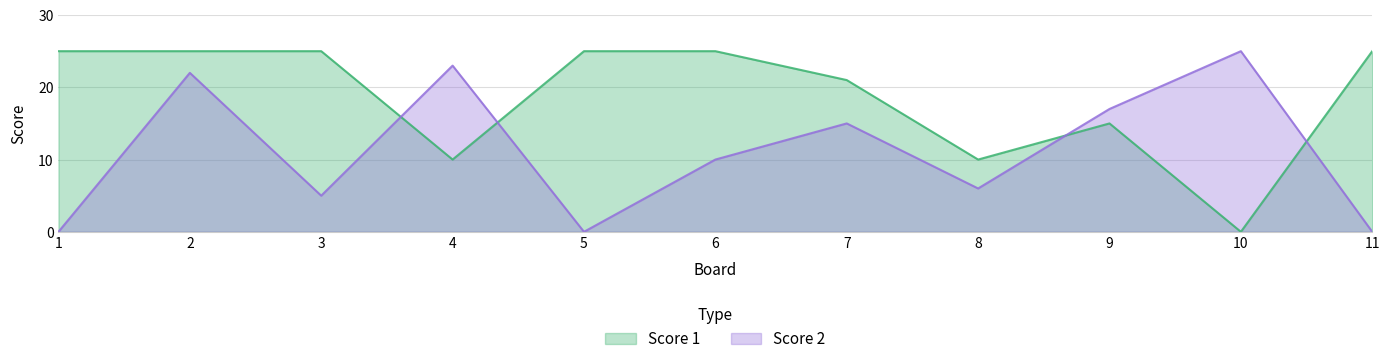

Which label corresponds to the largest value in the chart?

1